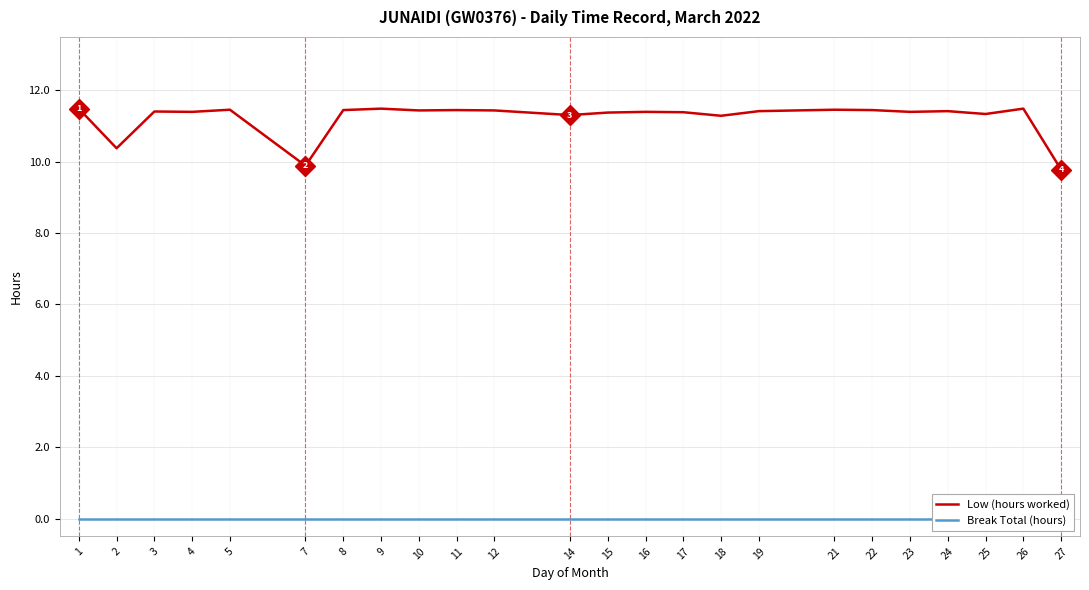

What value does the Low (hours worked) series have at 22?

11.4